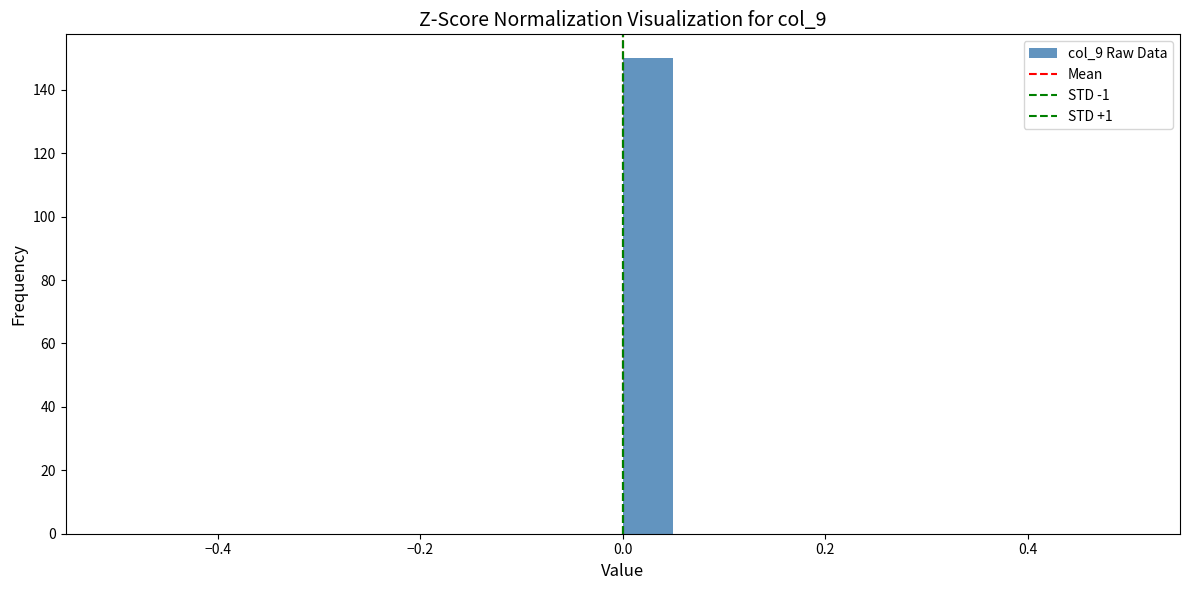

Around what value on the x-axis is the tallest bar? Give the approximate position of its centre, as read against the axis.

0.02